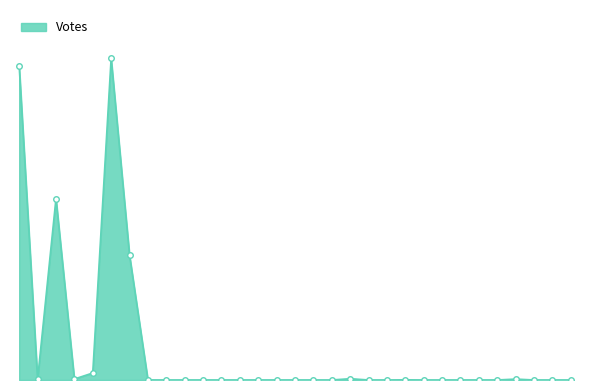

Rank the categories by value from lowest to highest.

ANTOINE TUCKER, ANTONIO REYNOSO, ARNAV GULERIA, BENJAMIN LAMPEL, DARRYLE OWNS, DONALD TRUMP JR, ELIAS SCHEER, ERIC THOMASON, FRED HAMPTON, HILLARY CLINTON, KEVIN C. BIAS, KRISTINA NAPLALAIKI, MARCELA MITAYNES, MASON GRASSFELD, MAURICIO G. MEDINA, PAPERBOY LOVE PRINCE, RABBI A. MILLER, RUSSELL GOVERNALE, RYAN MERA EVANS, VLADIMIR ILYICH ULYANOV, ANDREW YANG, LINDA T. MINUCCI, Manually Counted Emergency, UNATTRIBUTABLE WRITE-IN, Federal, JOSEPH R. LENTOL, Affidavit, Tommy Torres, Absentee / Military, Public Counter, Samuel N. Olivares